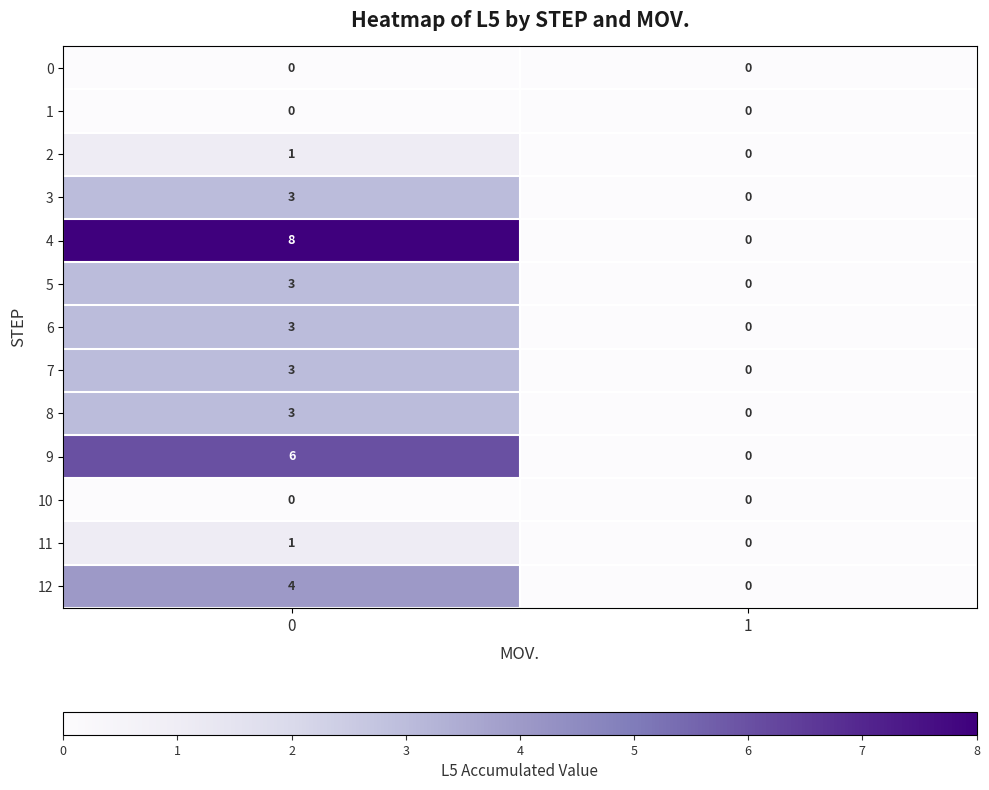

Reading left to right, extract all data points from this chart.

0: 0	0
1: 0	0
2: 1	0
3: 3	0
4: 8	0
5: 3	0
6: 3	0
7: 3	0
8: 3	0
9: 6	0
10: 0	0
11: 1	0
12: 4	0